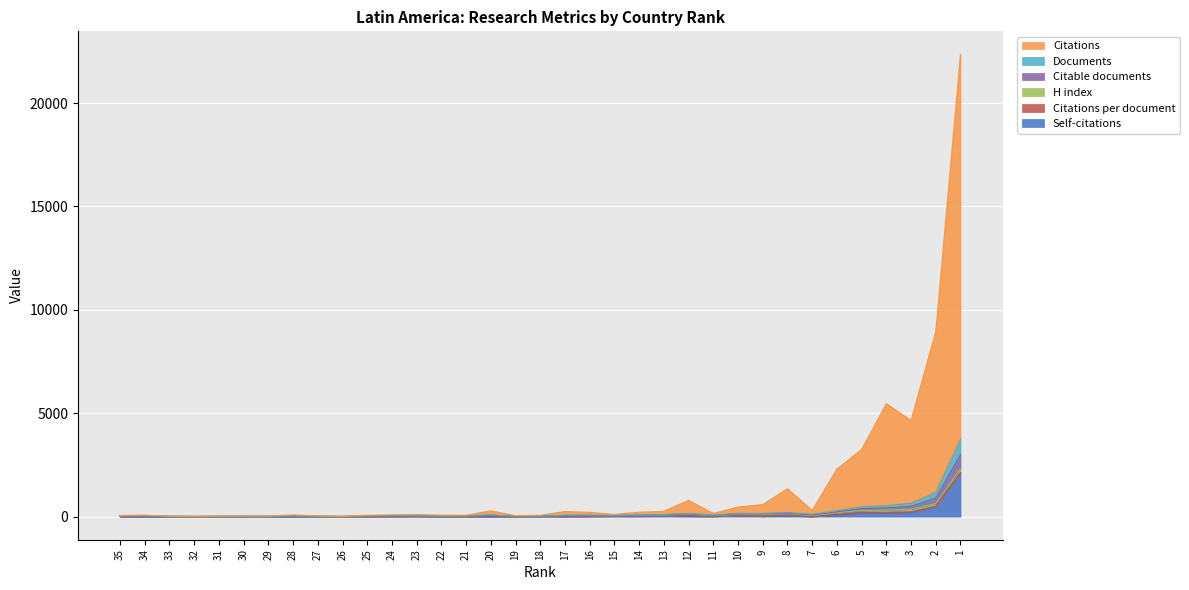

What is the maximum value for Self-citations?

2103